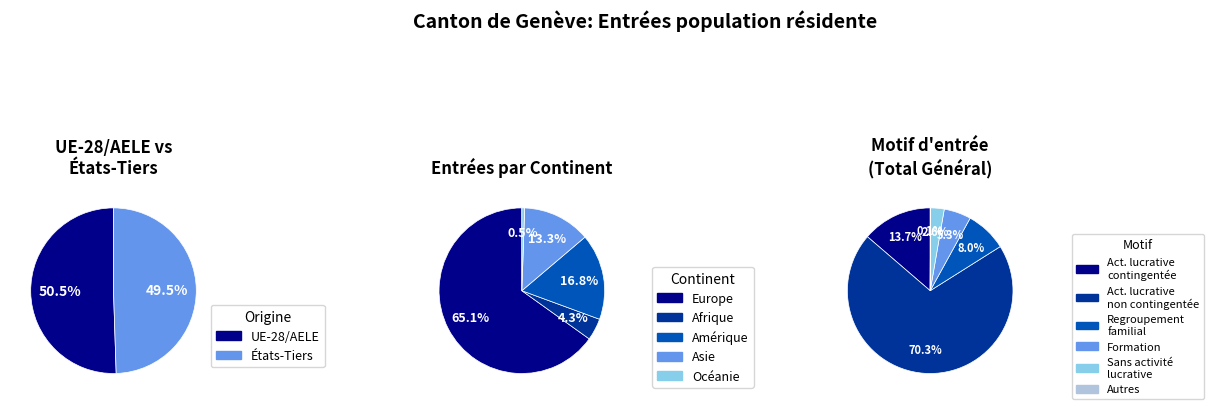

Rank the categories by value from highest to lowest.

Europe, Amérique, Asie, Afrique, Océanie